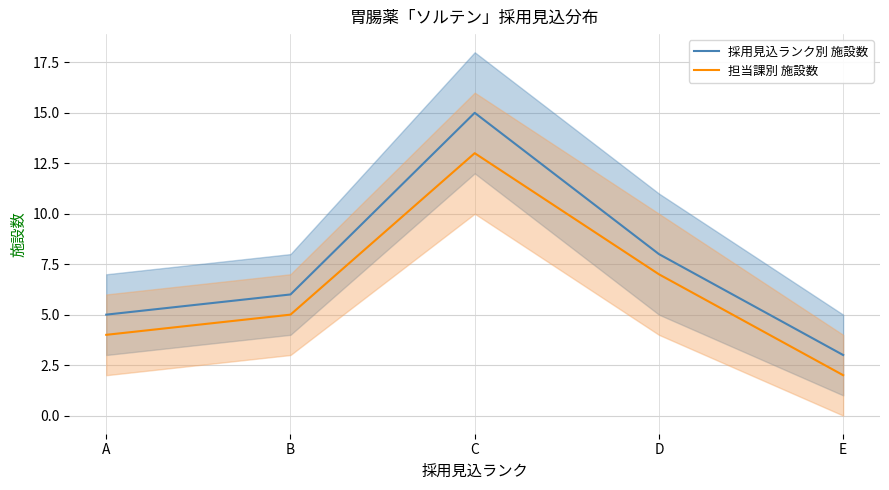

How many values in the 採用見込ランク別 施設数 series exceed 6?

2